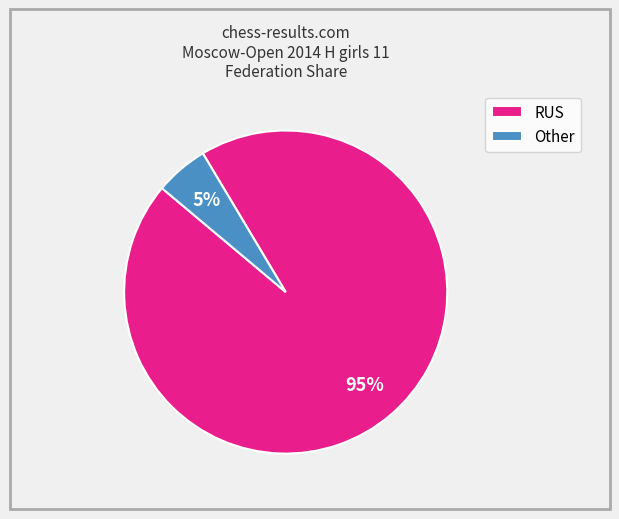

Which slice represents more than half of the pie?

RUS